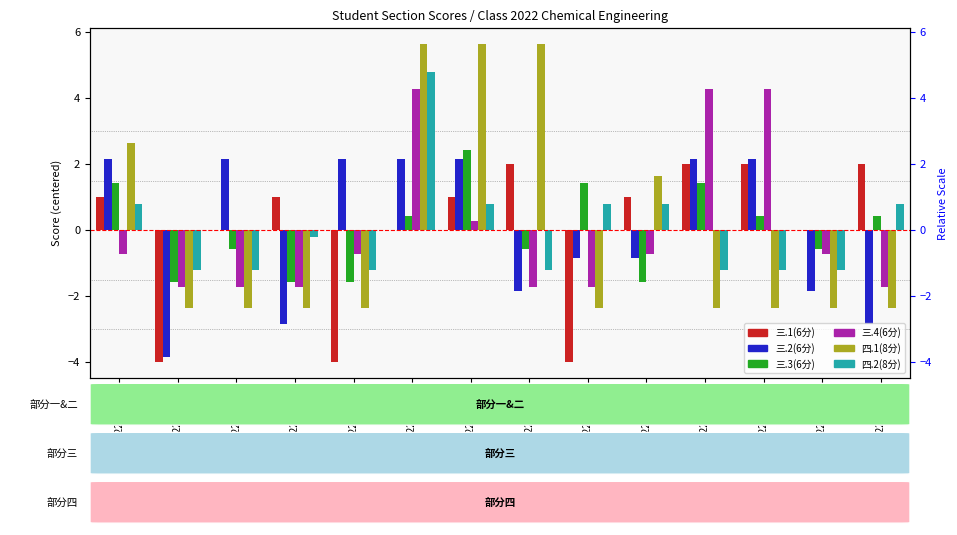

What is the maximum value for 四.1(8分)?

5.6